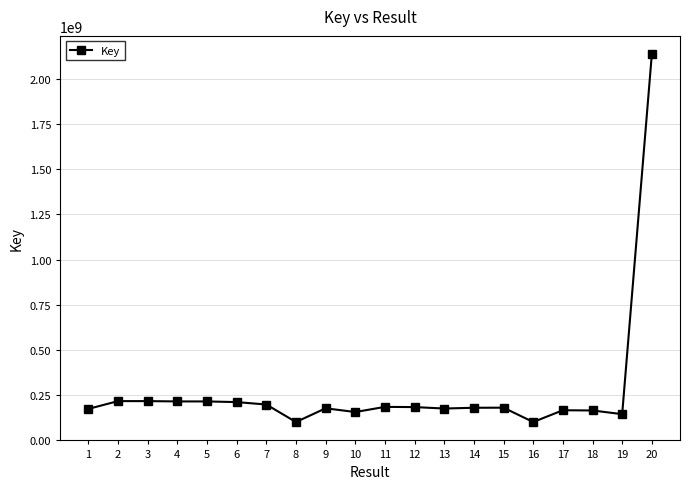

What is the average value?

274391731